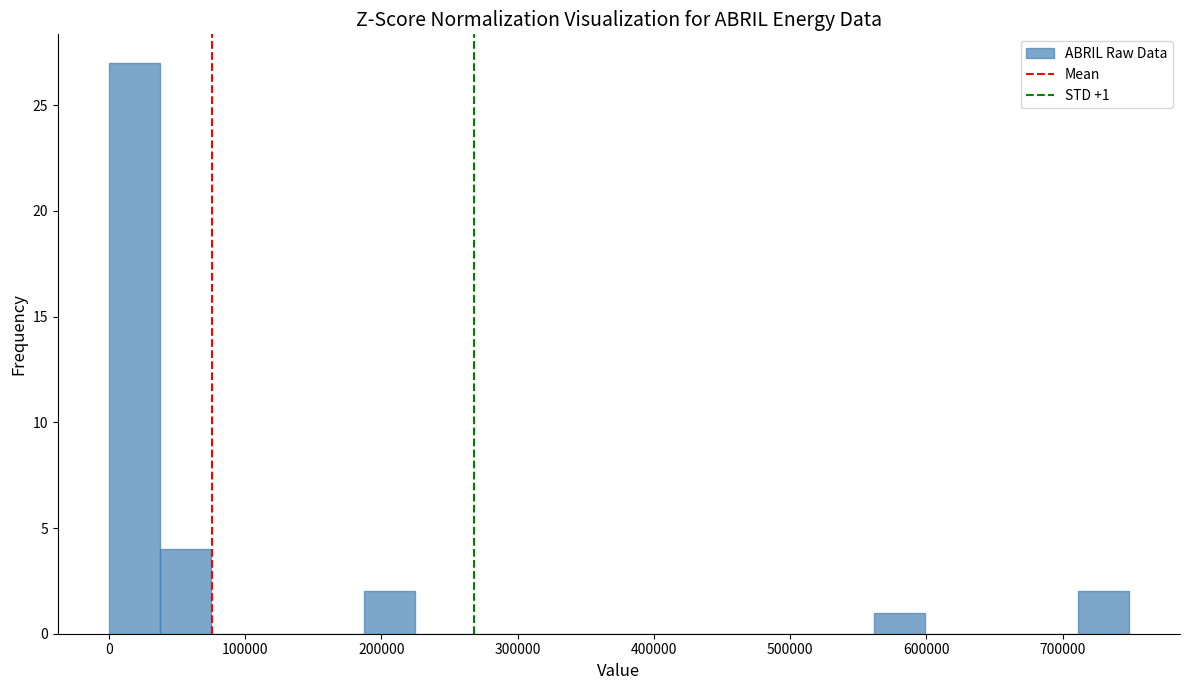

Read against the x-axis, roughly where is the centre of the tallest bar?

20000